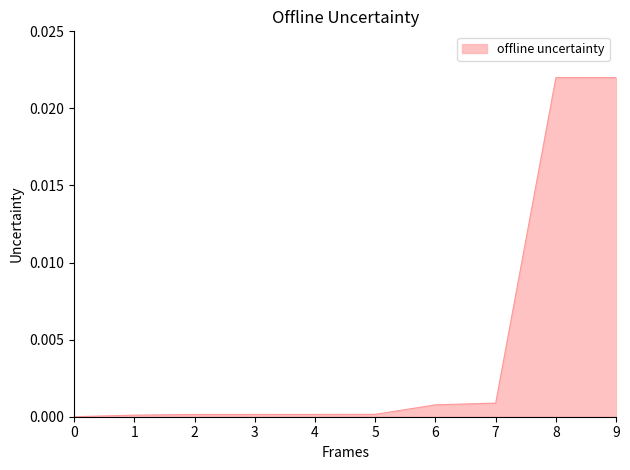

True or false: the data has more than 0 interior local peaks.

False